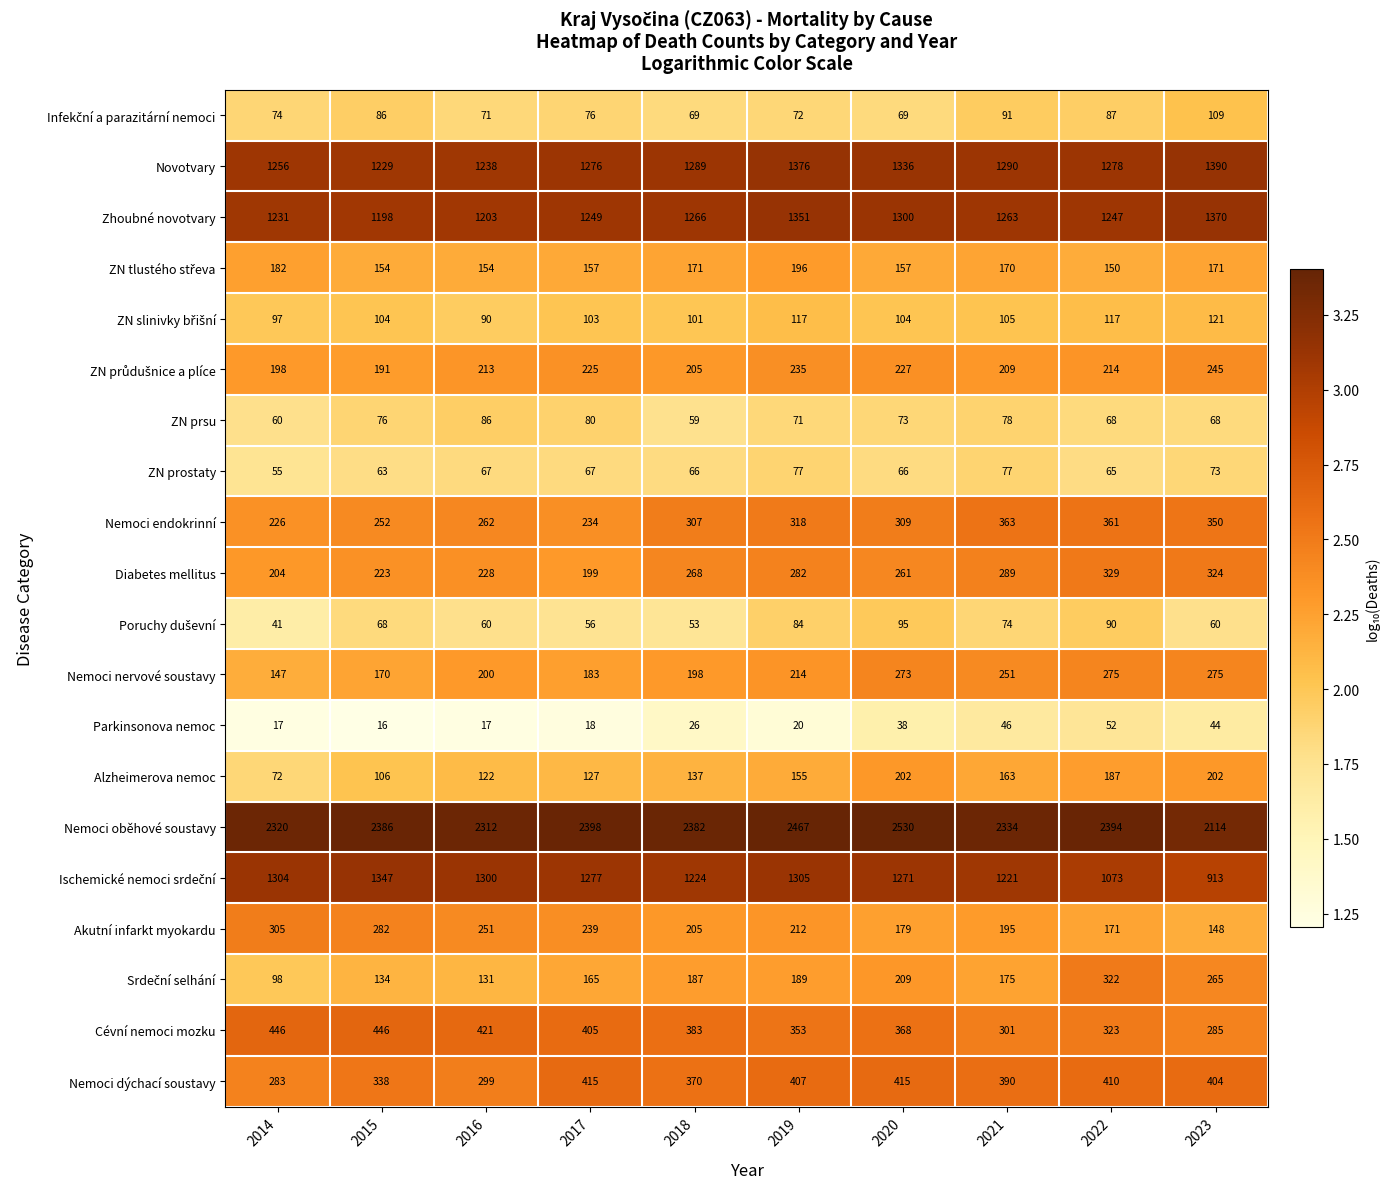

At which category is the sum across all series the highest?

2019